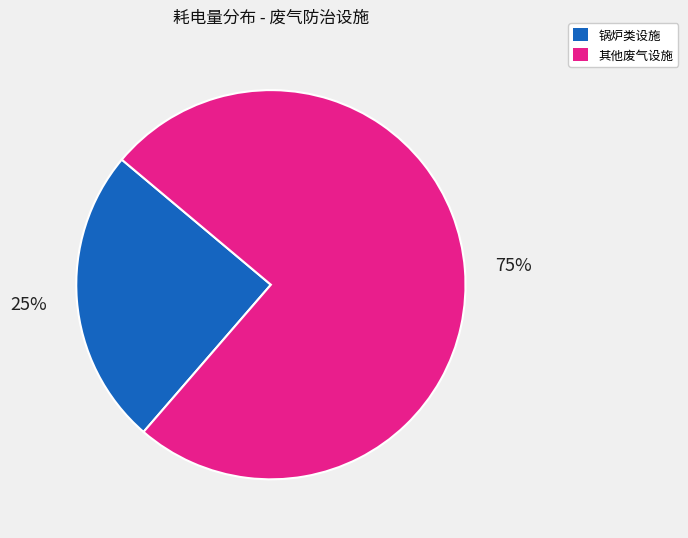

Does any single category account for the majority?

Yes